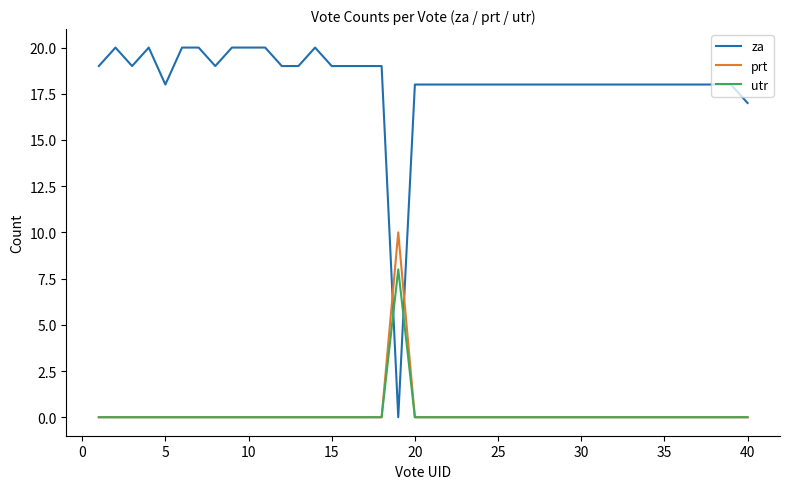

What is the difference between the maximum and minimum values in the utr series?

8